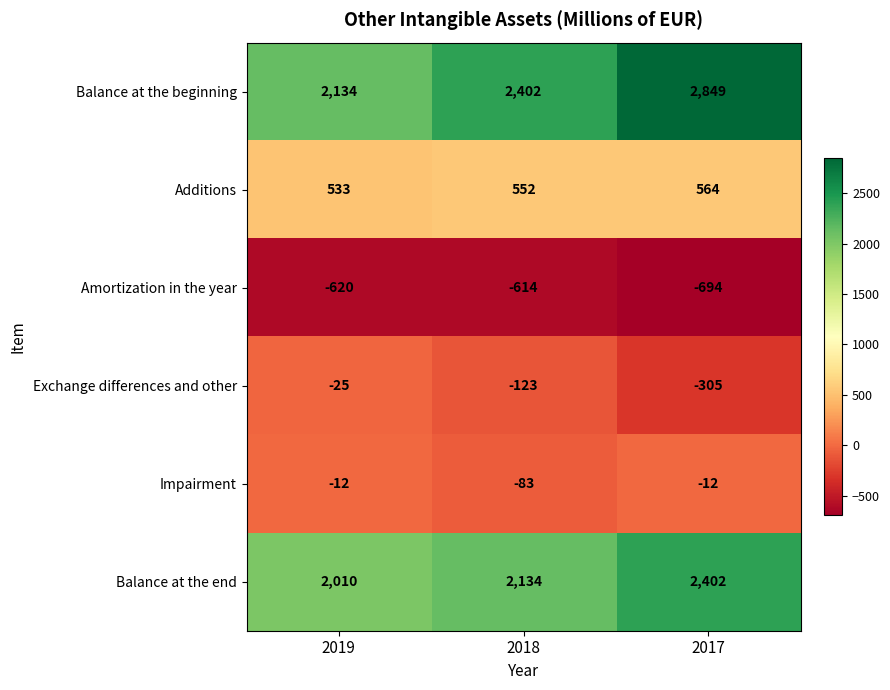

Reading left to right, list all the values displayed in this chart.

Balance at the beginning: 2019=2134	2018=2402	2017=2849
Additions: 2019=533	2018=552	2017=564
Amortization in the year: 2019=-620	2018=-614	2017=-694
Exchange differences and other: 2019=-25	2018=-123	2017=-305
Impairment: 2019=-12	2018=-83	2017=-12
Balance at the end: 2019=2010	2018=2134	2017=2402